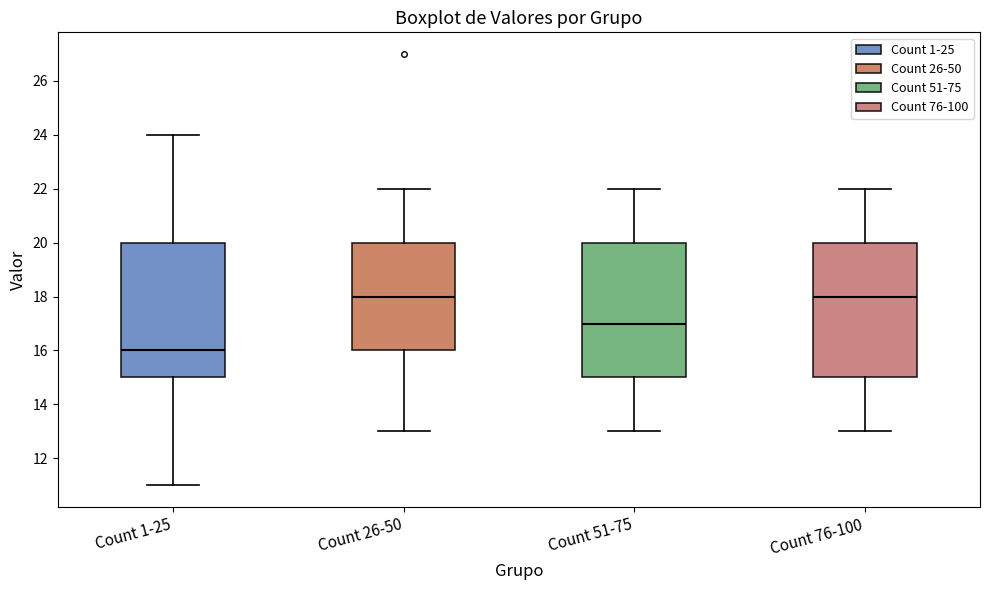

Which box has the lowest median line?

Count 1-25